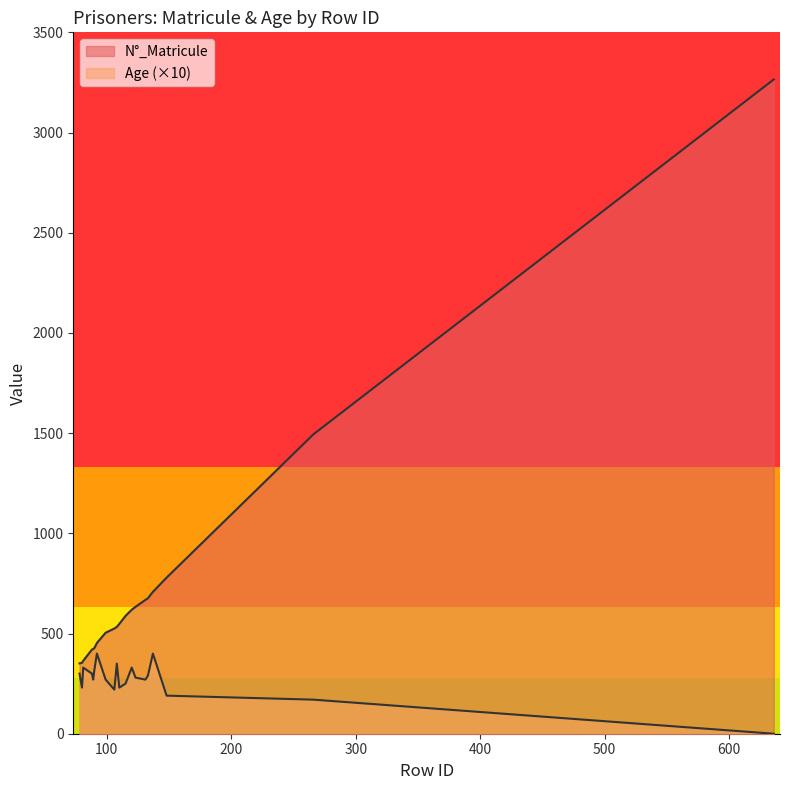

True or false: N°_Matricule and Age cross at least once.

False